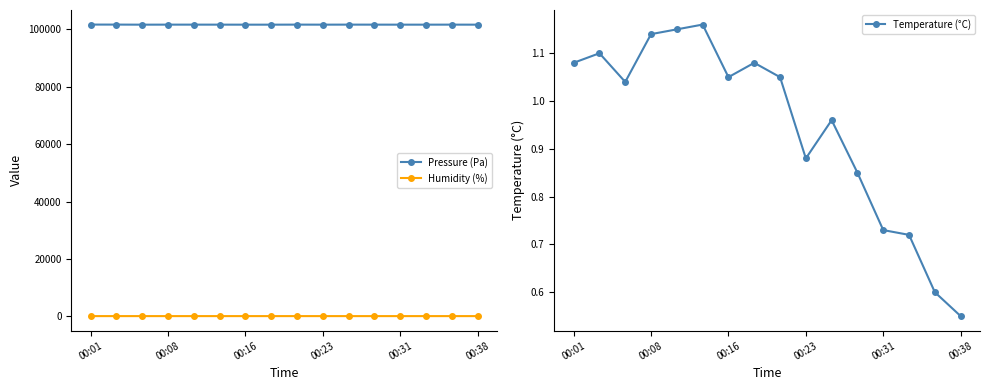

True or false: Temperature (°C) has a value of 0.4 at 00:31.

False